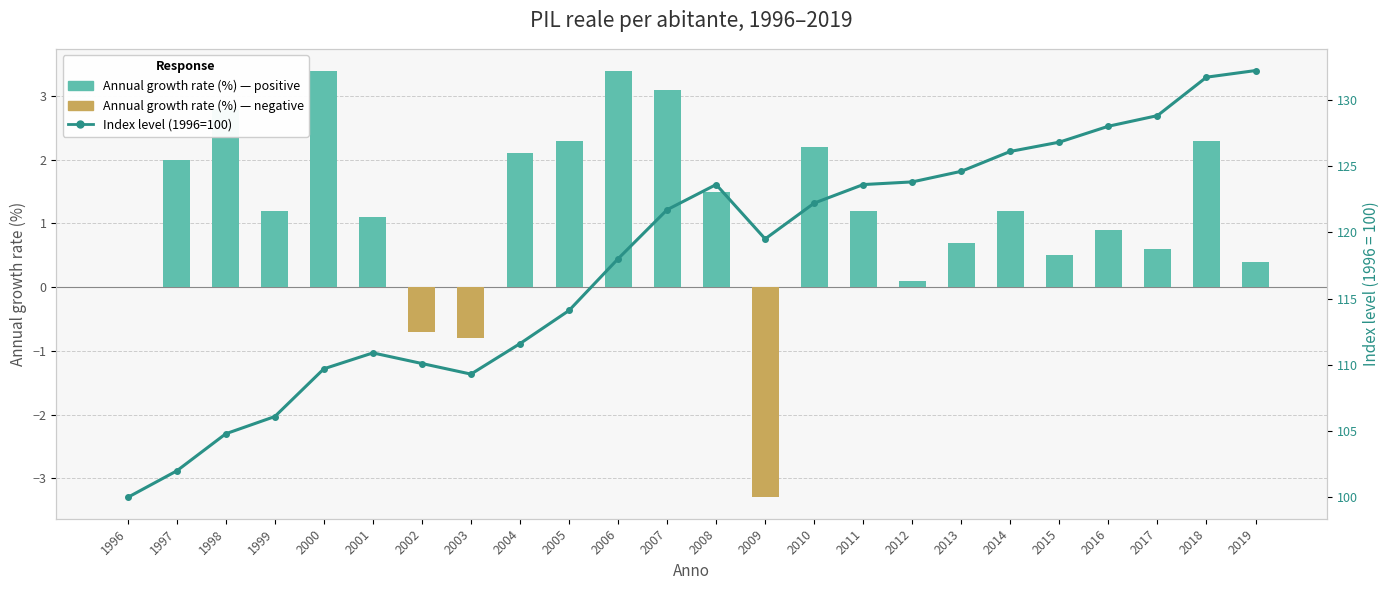

What is the greatest value displayed?

132.2